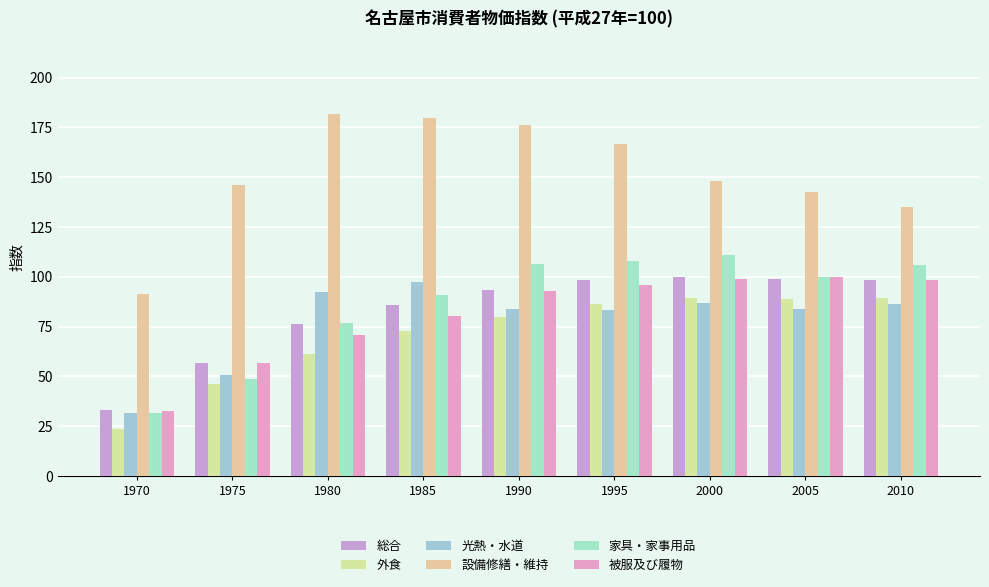

Read the 光熱・水道 value at 1985.

97.5